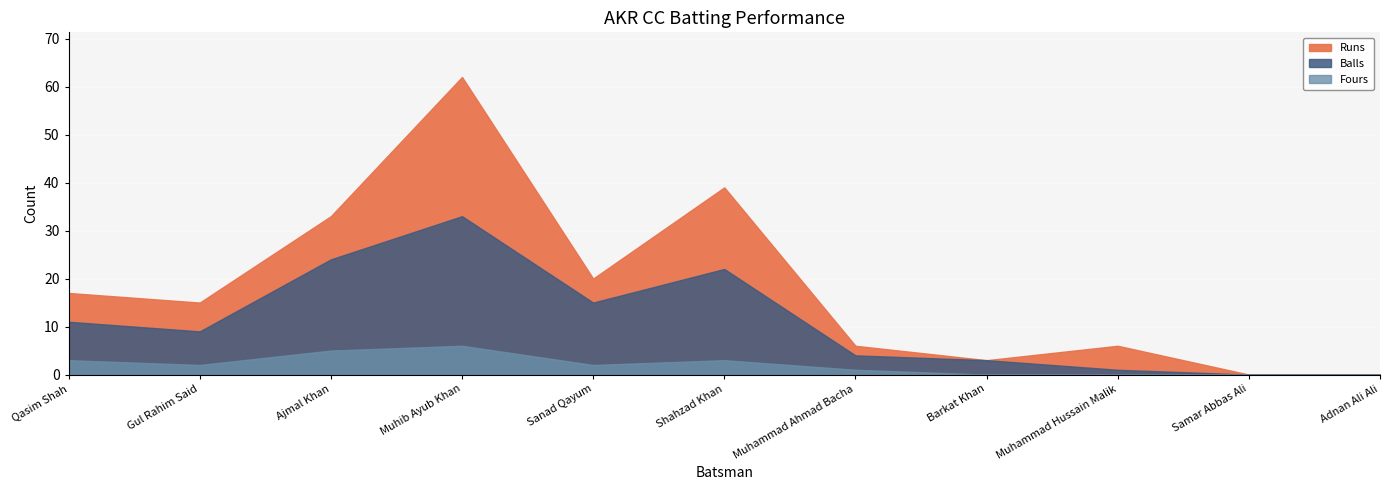

The value of Balls at Samar Abbas Ali is 23. True or false?

False